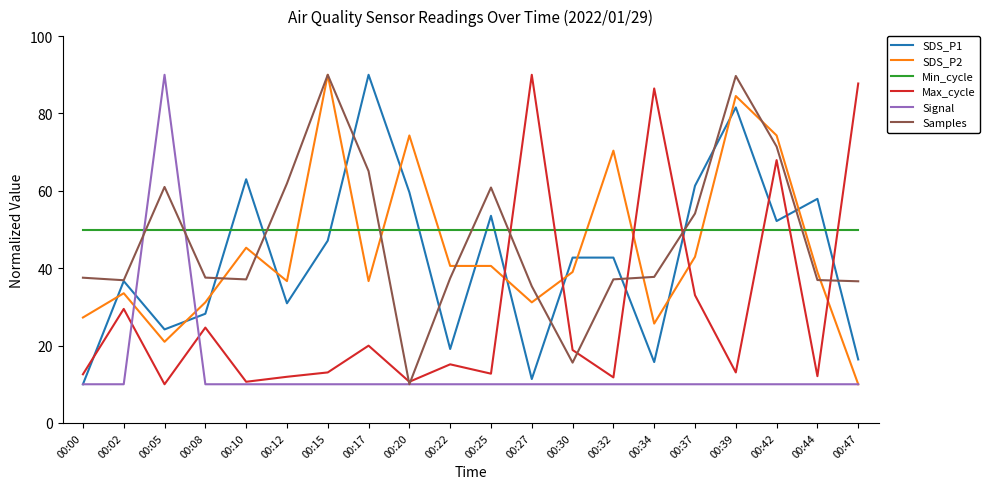

Read the Samples value at 00:30.

15.6